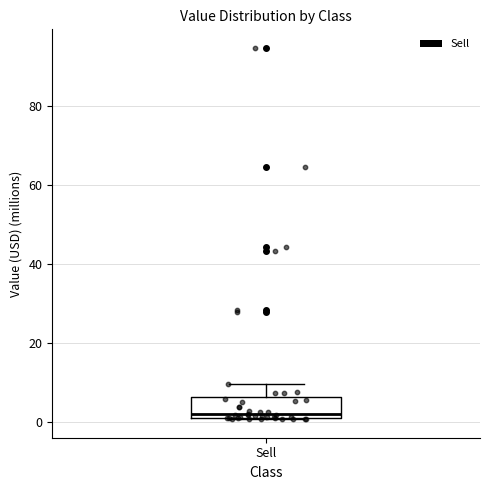

Where does the upper whisker of the box for Sell end on the y-axis? The values are not printed on the chart, so give them approximately, as read against the axis.

10